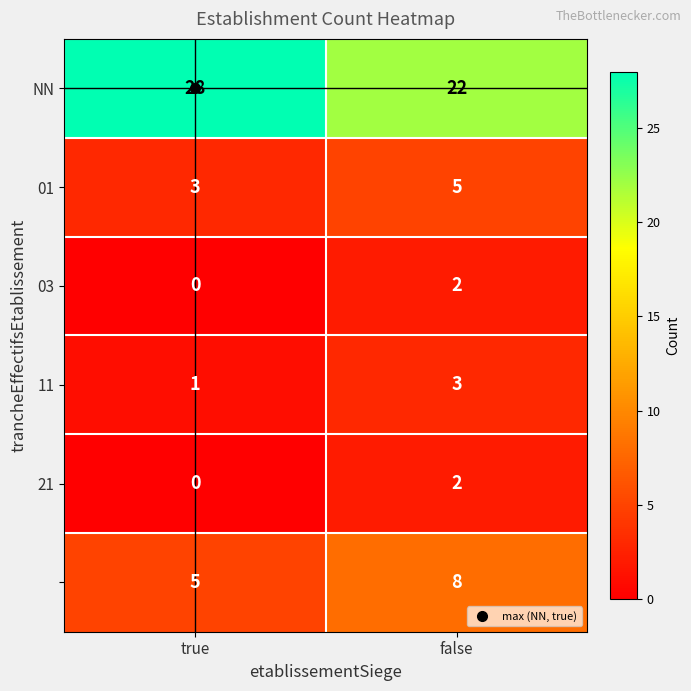

What is the total value across all series at true?

37